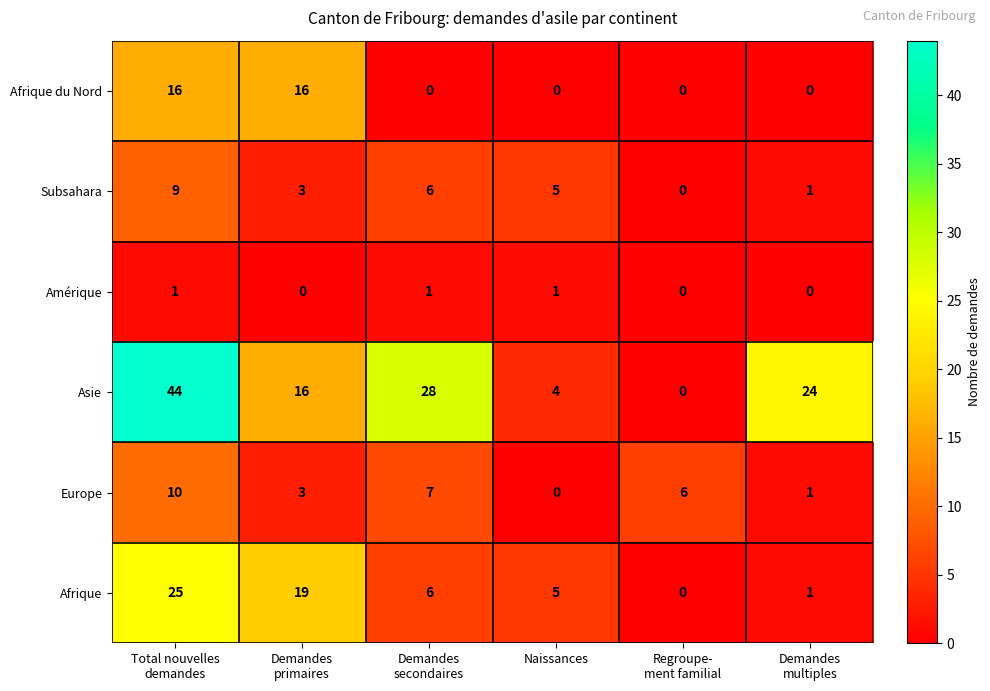

What is the difference between the highest and lowest values at Demandes
secondaires?

28